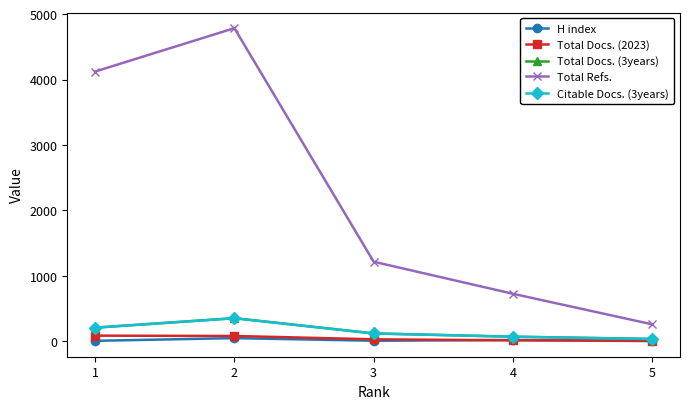

Is the value of Total Docs. (3years) at 5 greater than the value of Total Refs. at 2?

No